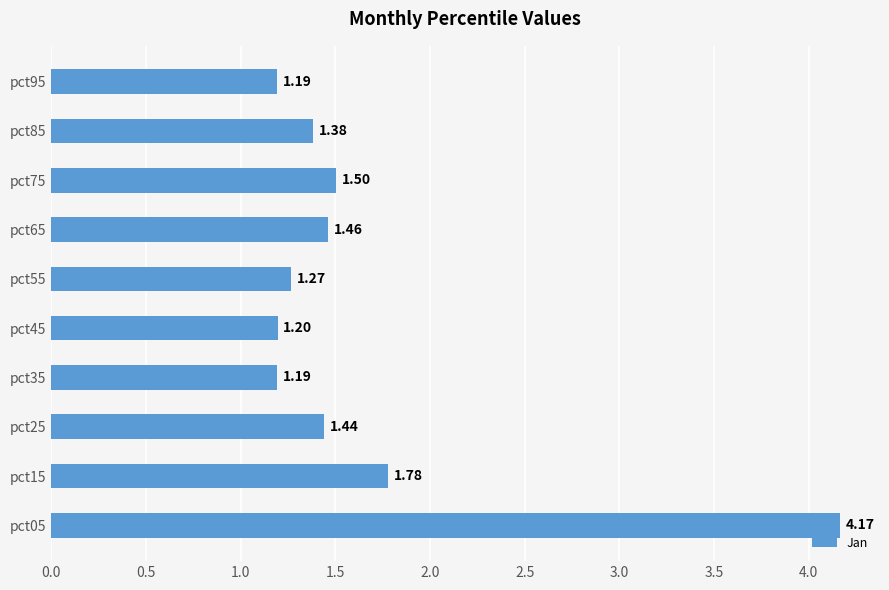

Approximately how many times larger is the value at pct45 compared to pct15?

0.7